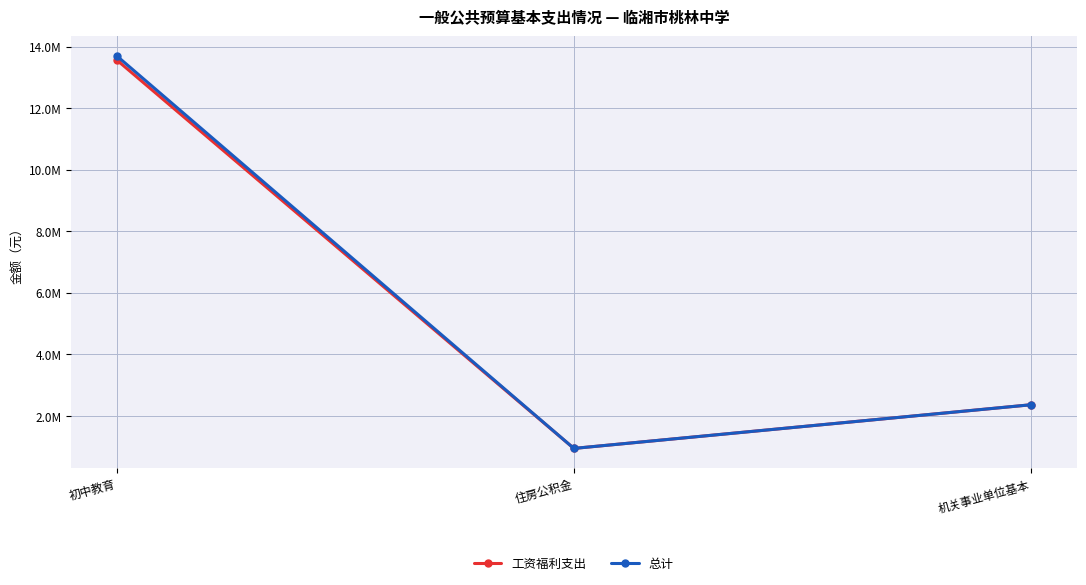

What is the sum of all 工资福利支出 values?

16873611.5